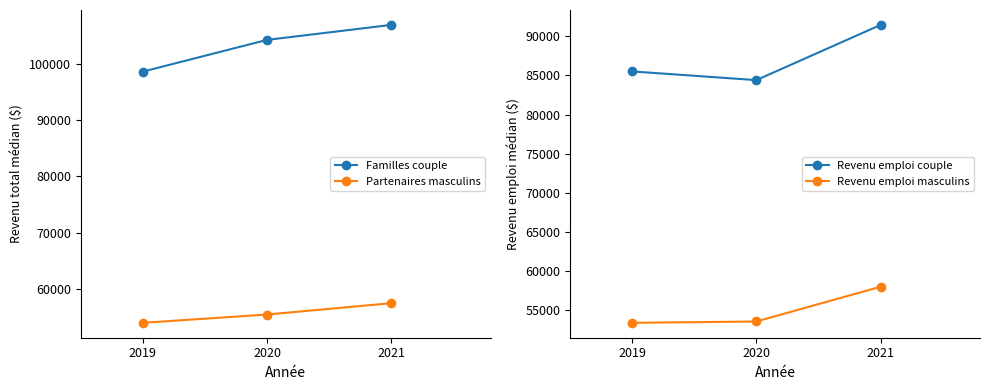

Which series has the largest total across all categories?

Familles couple